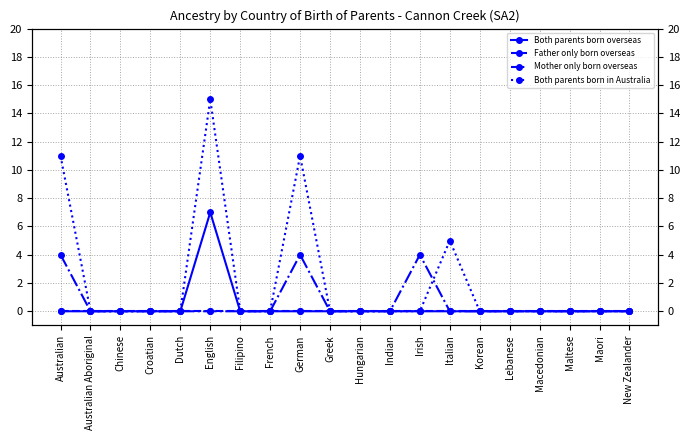

In Mother only born overseas, how many points are higher than both neighbors (excluding endpoints)?

2